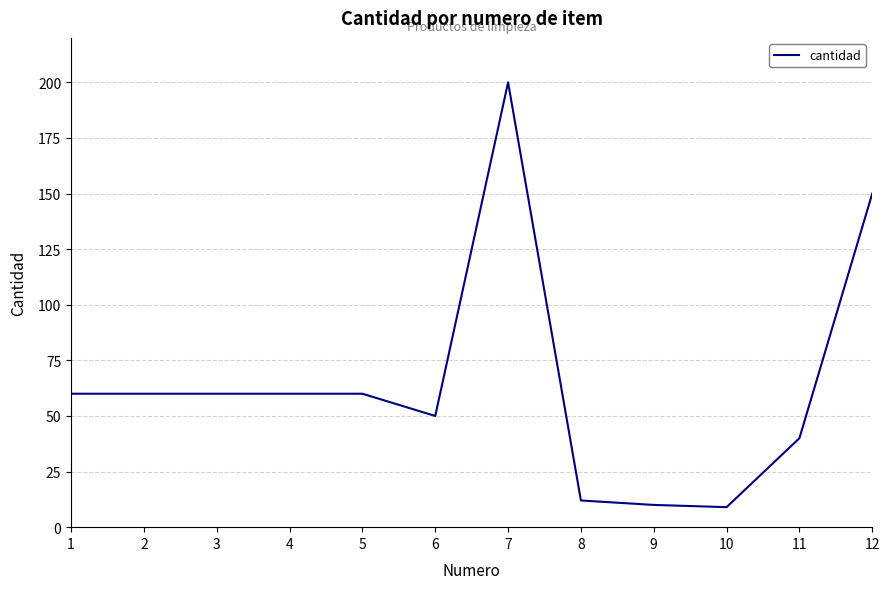

What is the change in value from 6 to 12?

+100